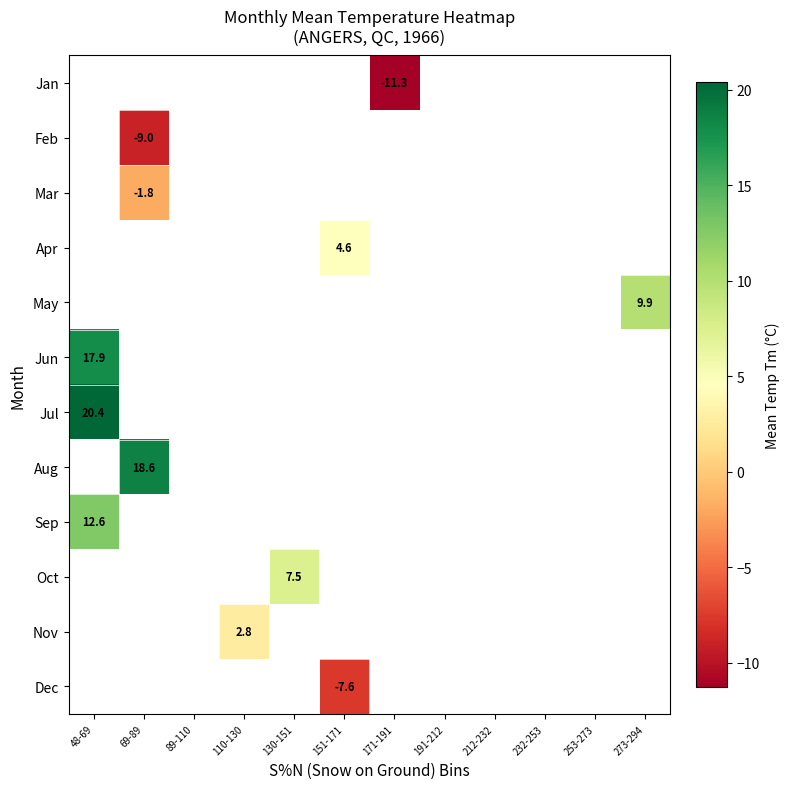

Count the number of data series in this chart.

12